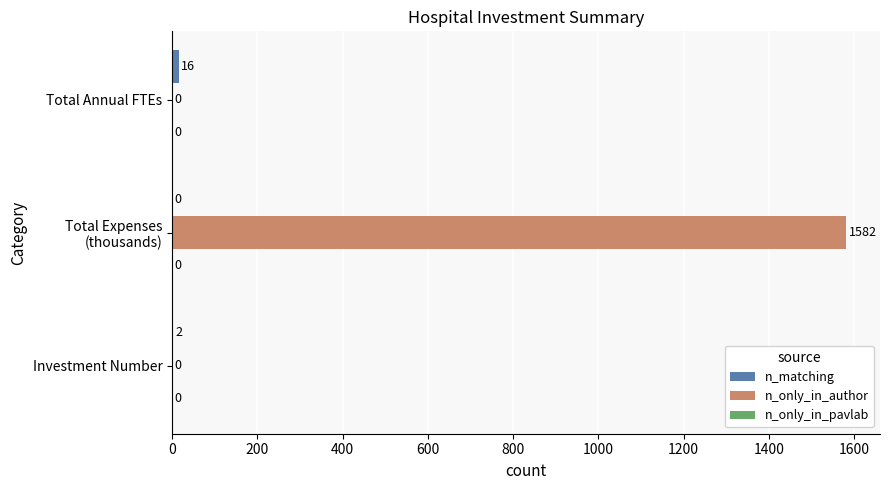

The n_only_in_author series shows 0 at Total Annual FTEs. True or false?

True